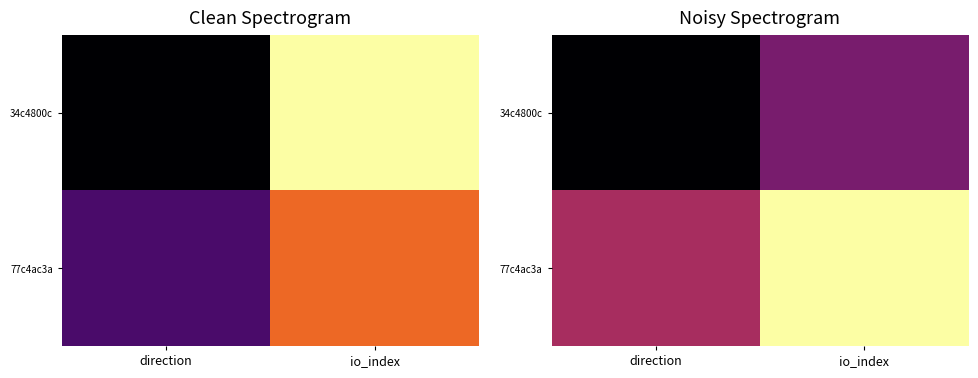

At which category is the sum across all series the highest?

io_index